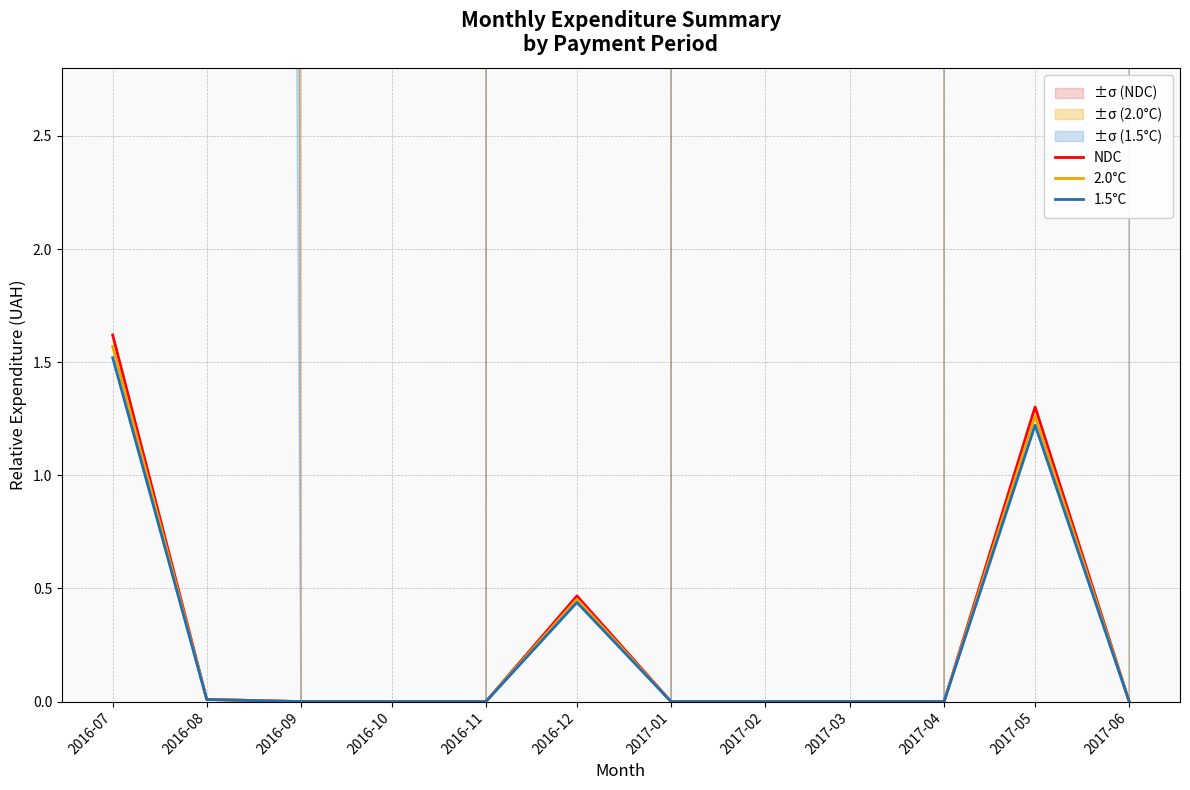

At which label does 1.5°C reach its minimum?

2016-09